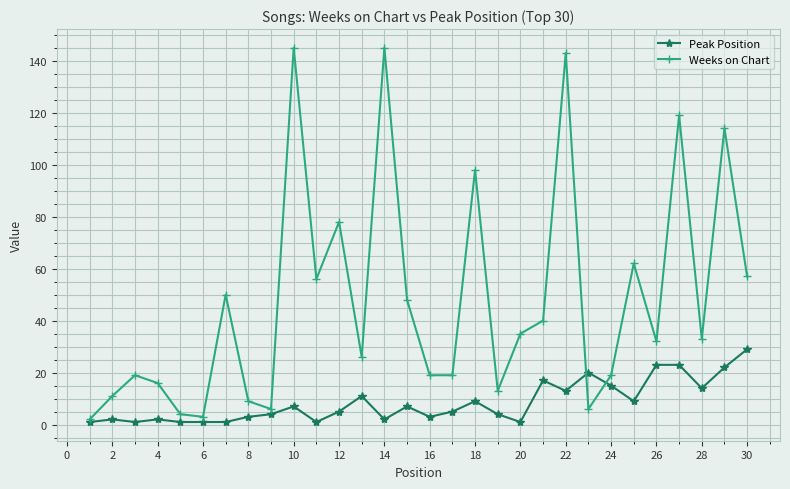

List the series in order of their overall mean, lowest first.

Peak Position, Weeks on Chart